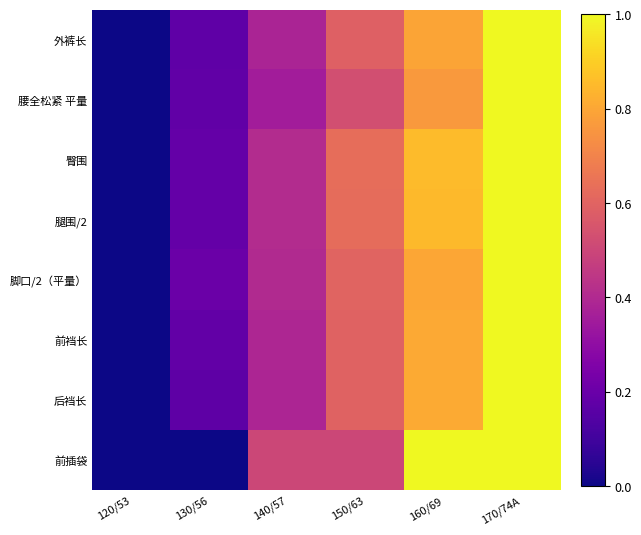

What is the total value across all series at 140/57?

3.2